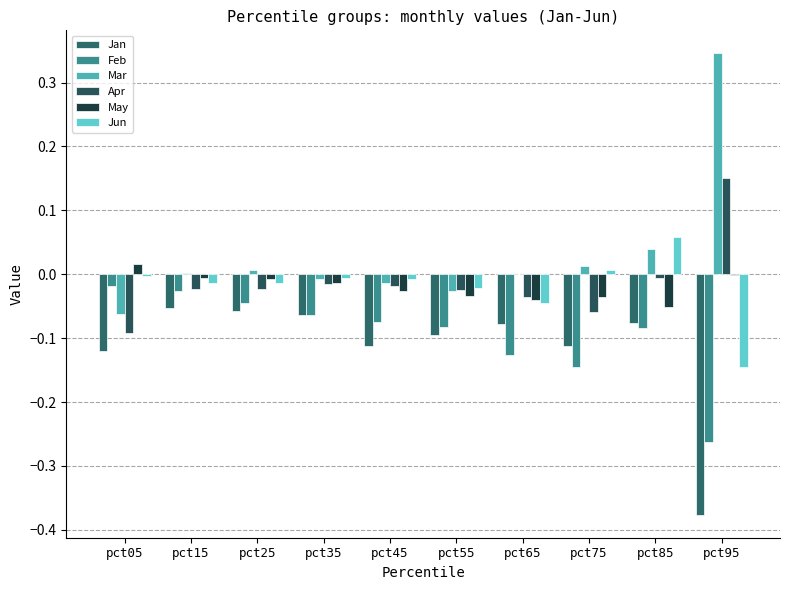

At which label does May reach its minimum?

pct85